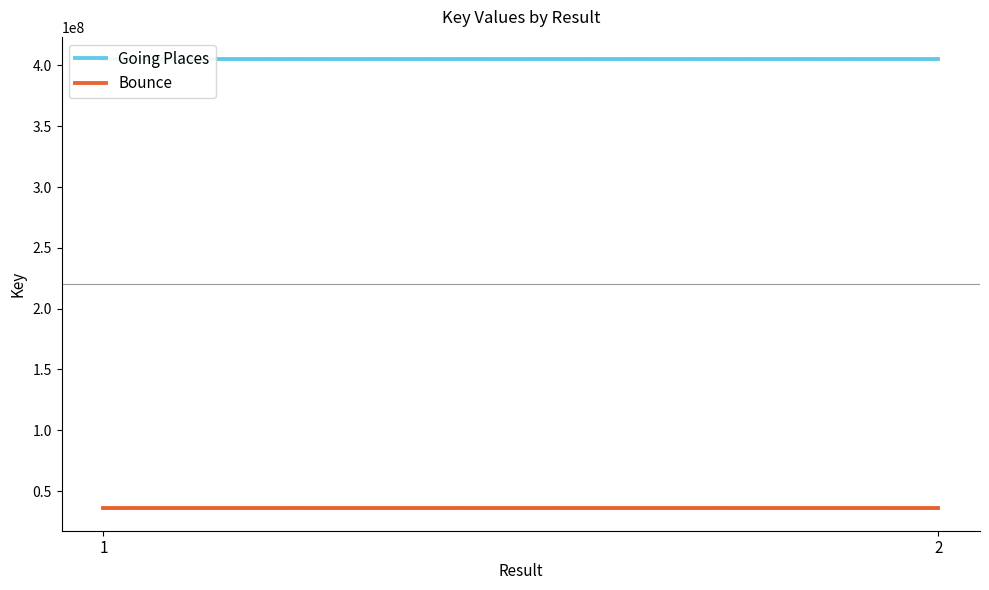

At which category does the chart reach its minimum across all series?

1